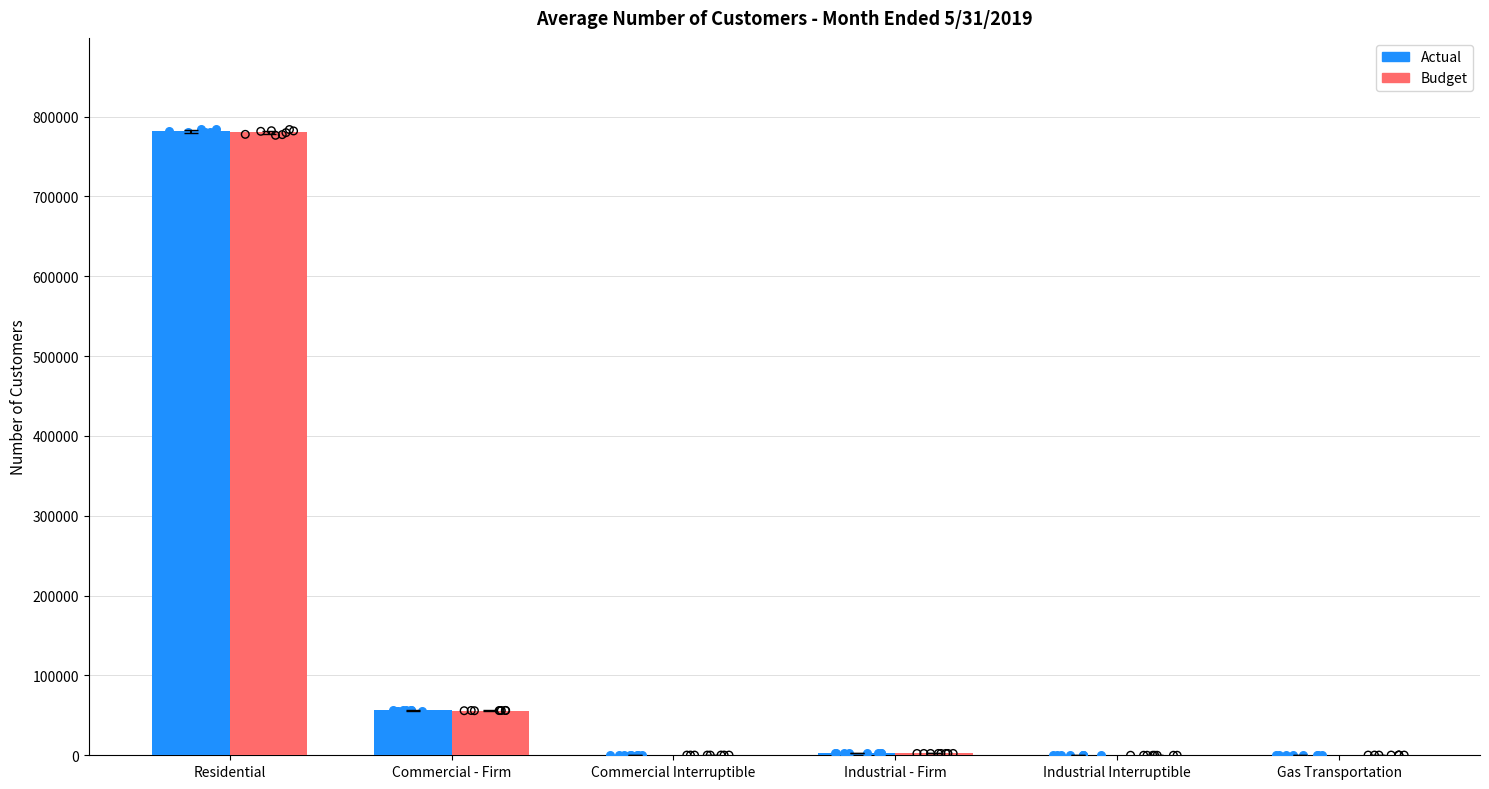

Which series contains the lowest Y value?

Budget